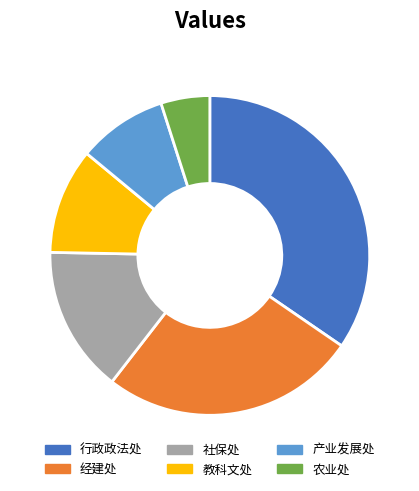

Between 农业处 and 产业发展处, which is larger?

产业发展处